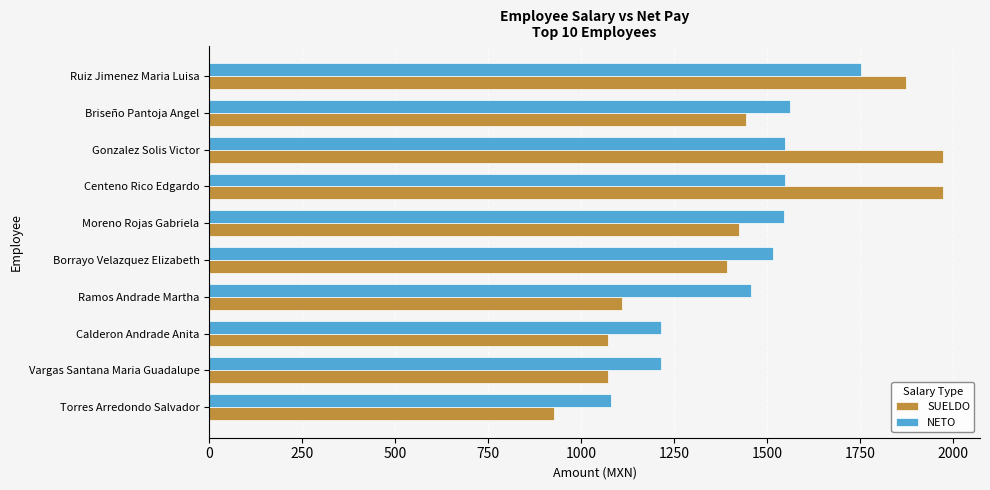

List the series in order of their peak value, lowest first.

NETO, SUELDO